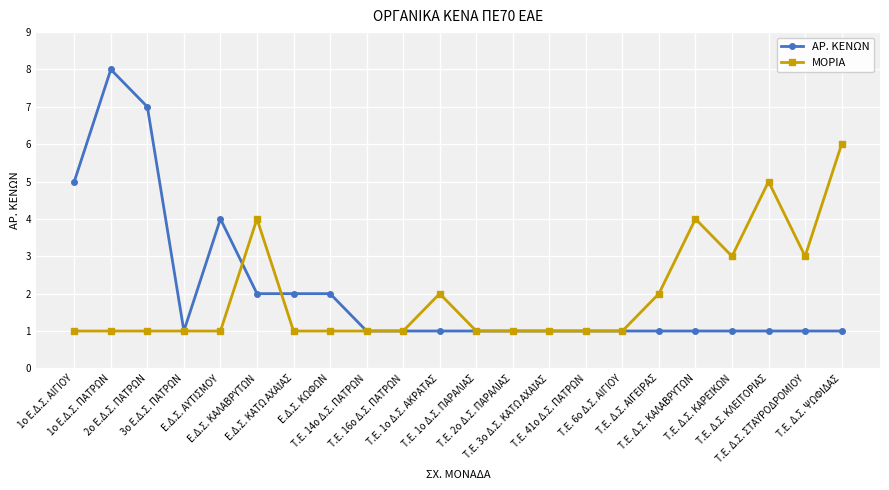

What are all the series names shown in the legend?

ΑΡ. ΚΕΝΩΝ, ΜΟΡΙΑ